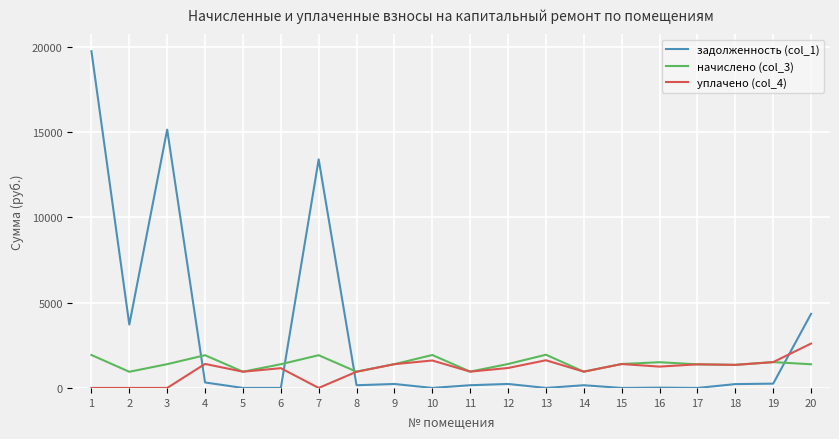

What is the maximum value shown in the chart?

19725.6